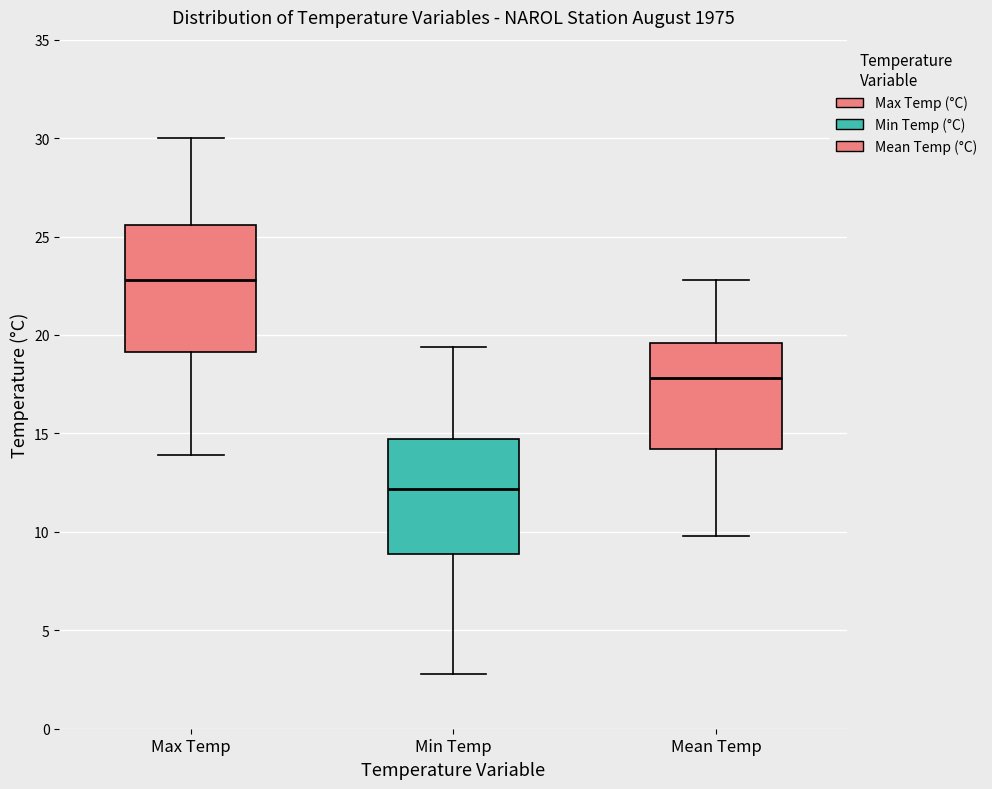

Where does the median line of the box for Min Temp sit on the y-axis? The values are not printed on the chart, so give them approximately, as read against the axis.

12.0